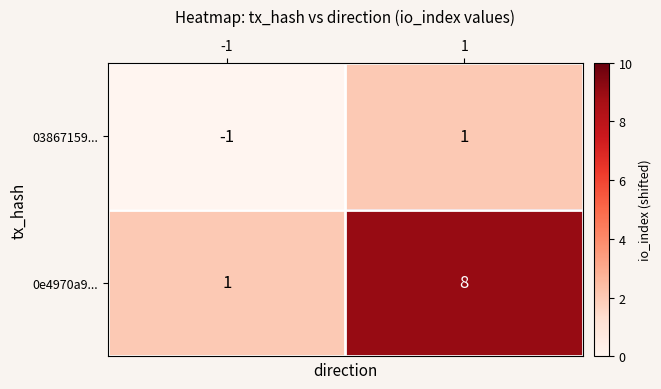

Reading left to right, transcribe all the data shown in this chart.

03867159...: -1=-1	1=1
0e4970a9...: -1=1	1=8